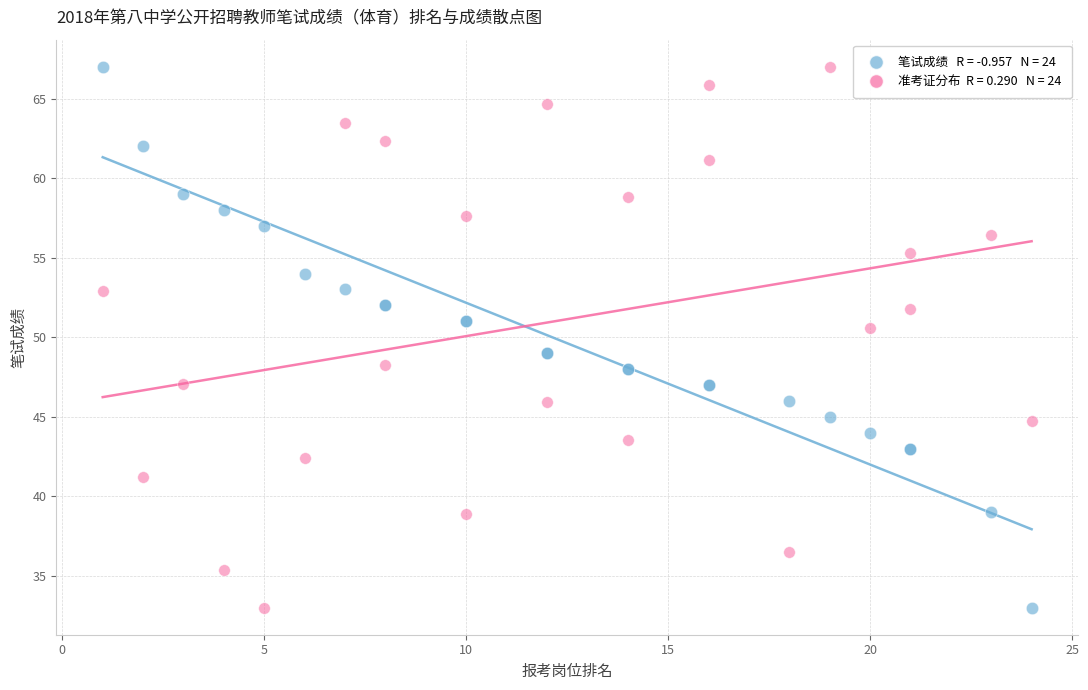

Across all series, what Y value is closest to 50?

50.6